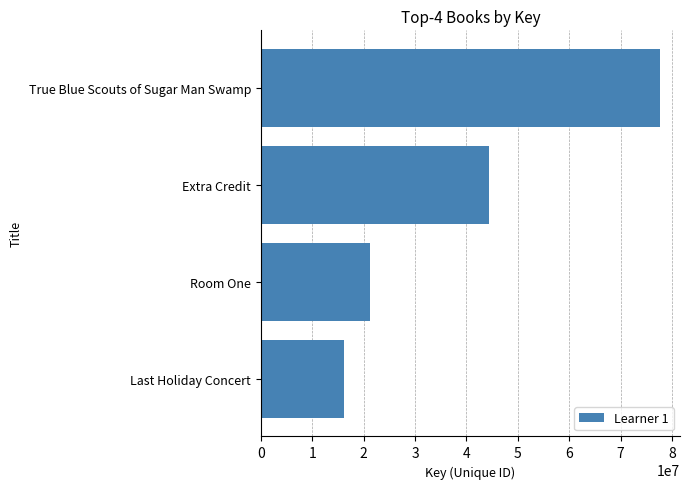

What is the value of the 3rd bar from the top?

21304139